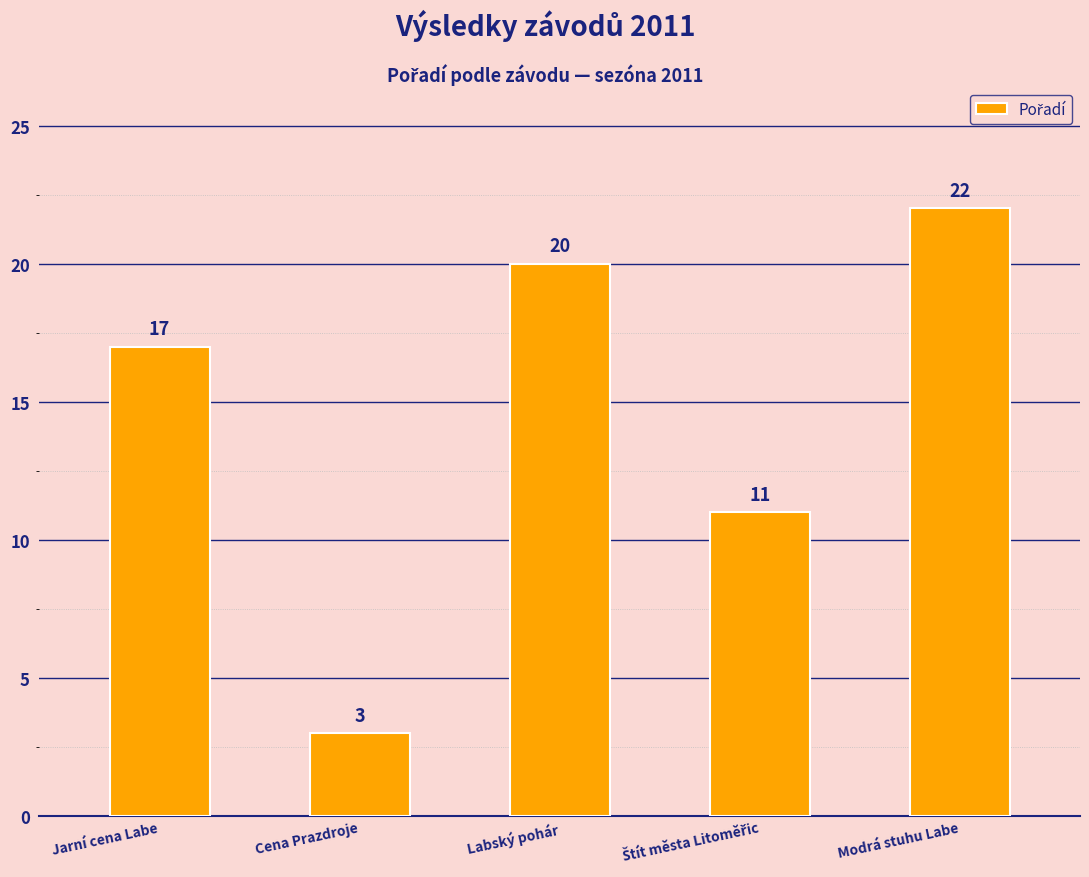

What is the sum of the values at Cena Prazdroje and Modrá stuhu Labe?

25